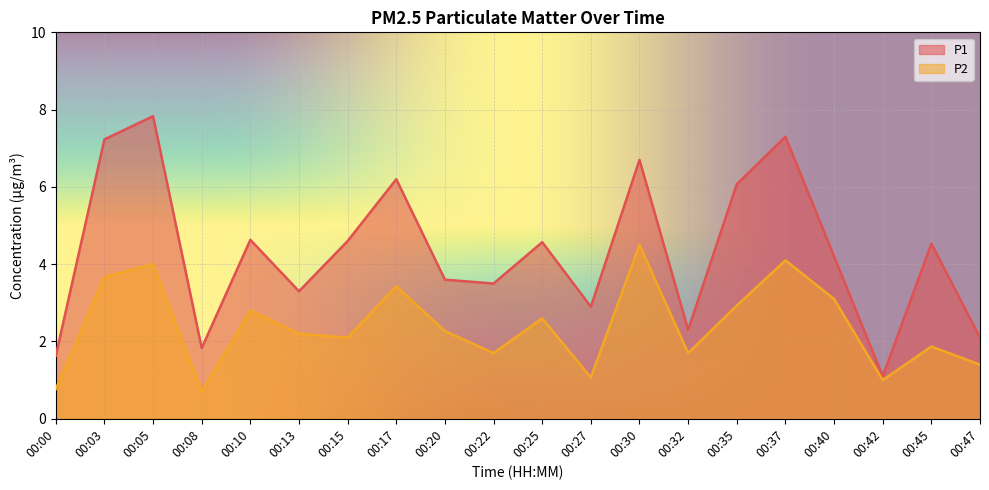

How many data points in P2 are less than 2?

8